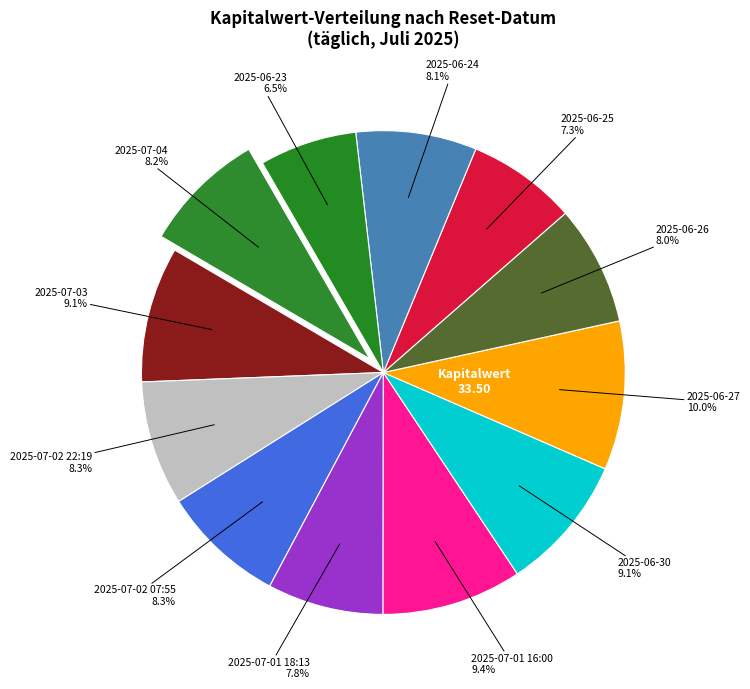

Count the number of slices in the pie.

12